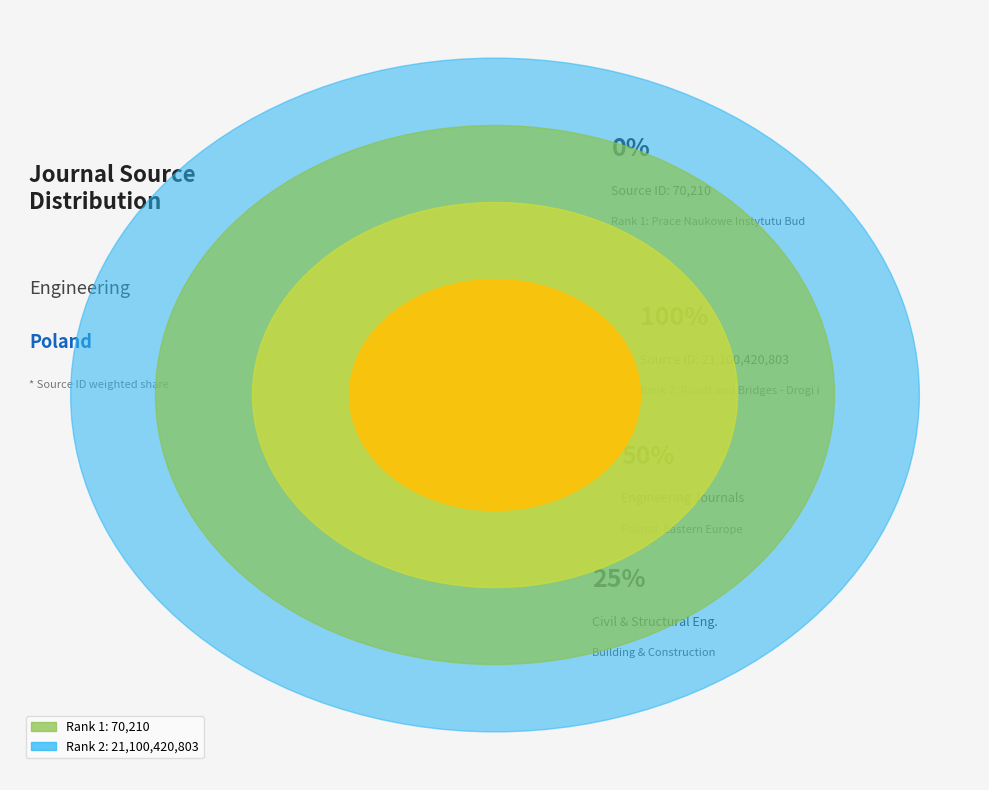

Count the number of slices in the pie.

2